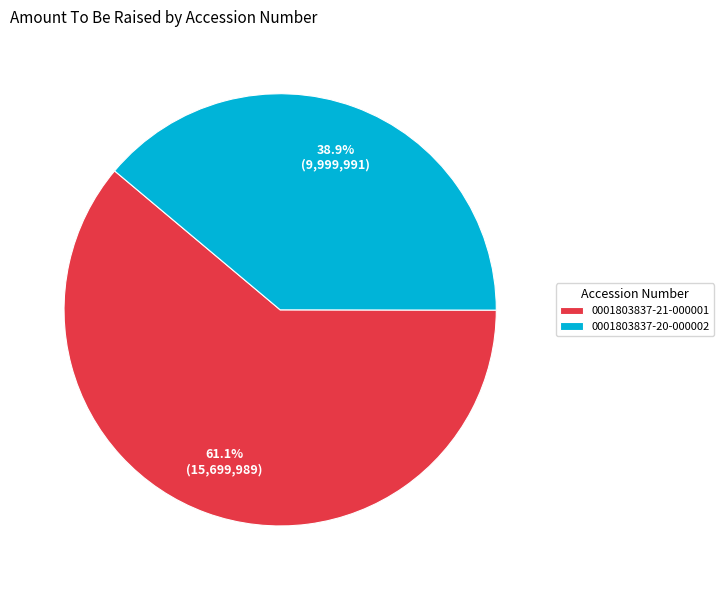

Which slice is the smallest?

0001803837-20-000002